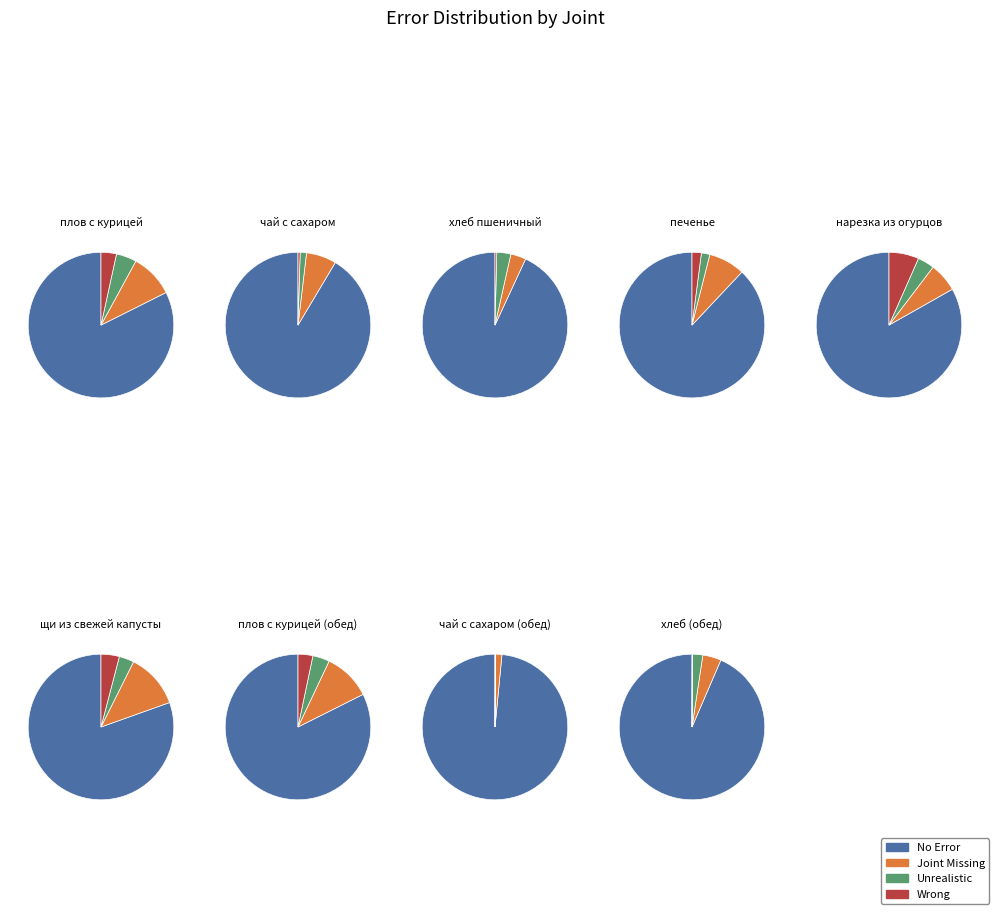

To the nearest percent, what is the difference between the нарезка из огурцов and чай с сахаром slice percentages?

2%